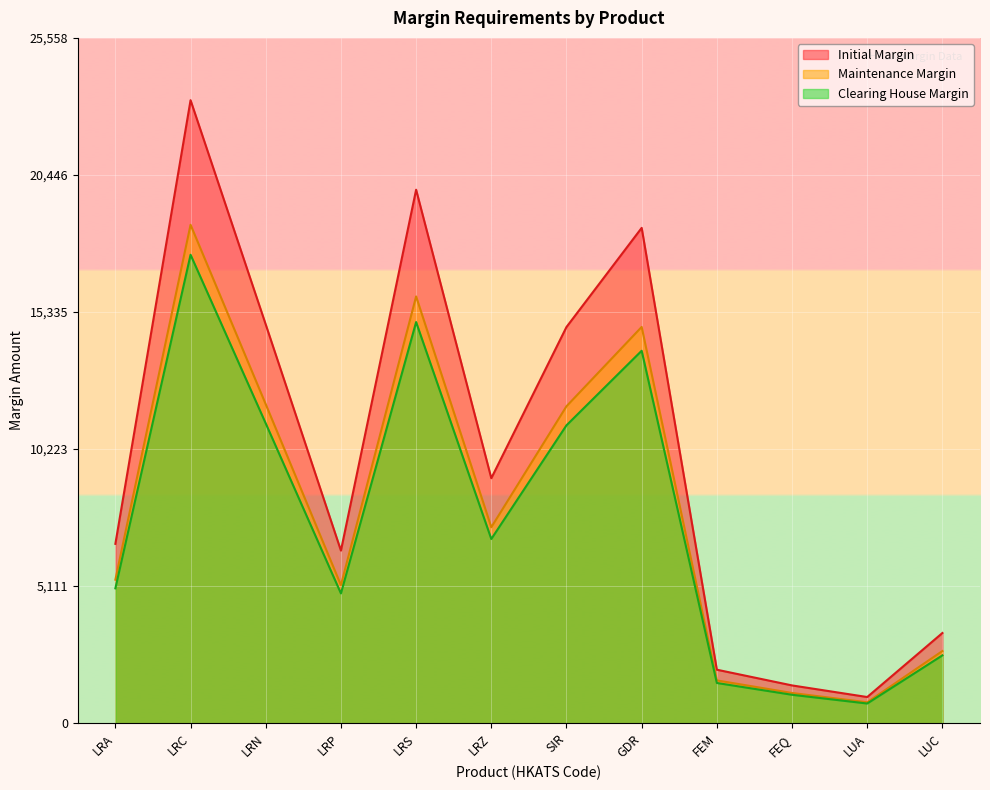

What is the difference between the Clearing House Margin values at GDR and LRS?

1070